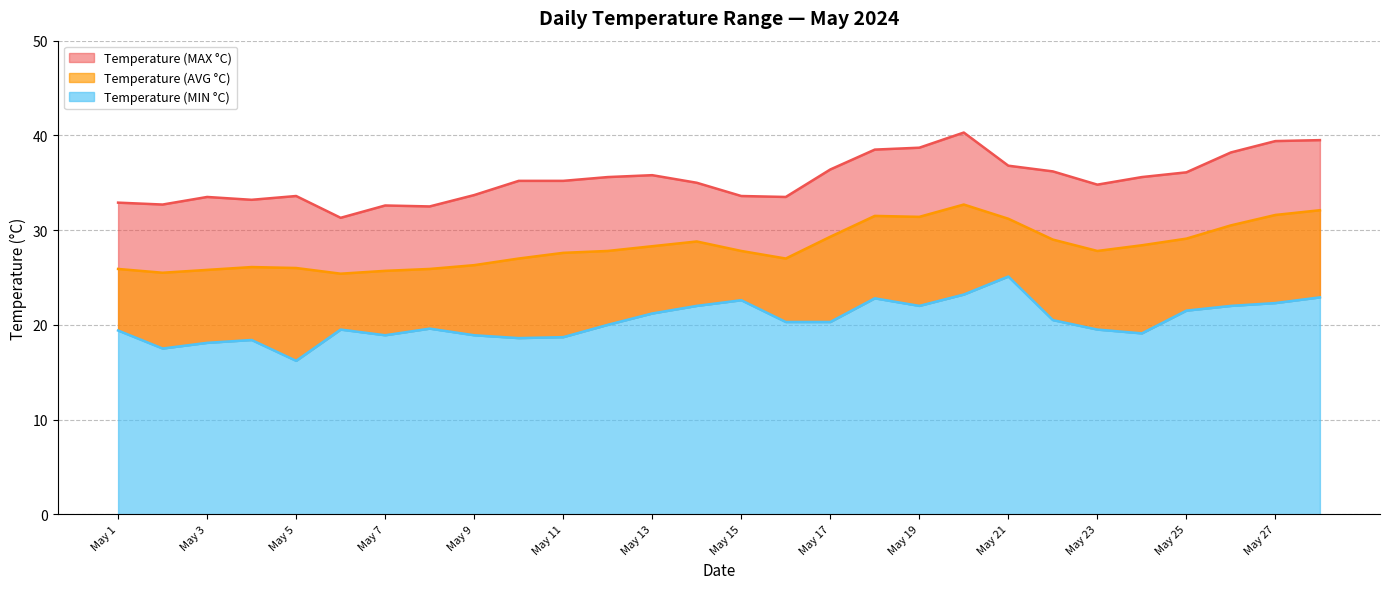

What is the difference between the second highest and second lowest values in the Temperature (AVG °C) series?

6.6